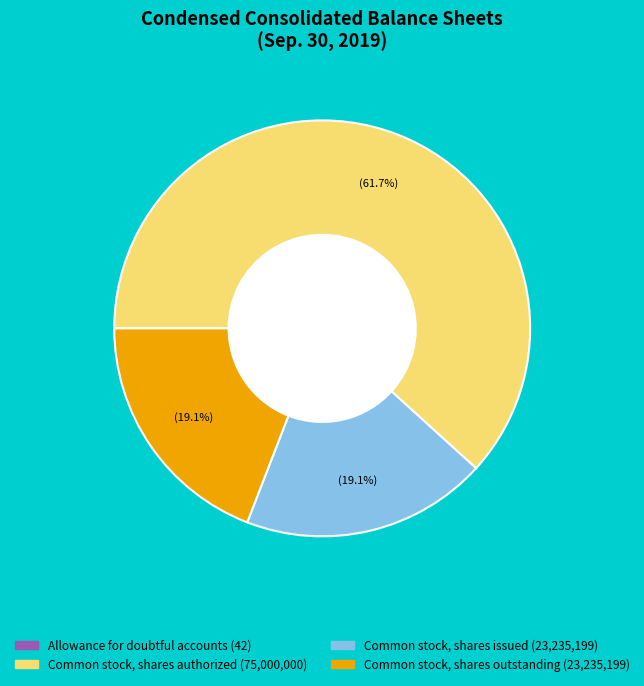

Does Common stock, shares authorized represent more than half of the total?

Yes